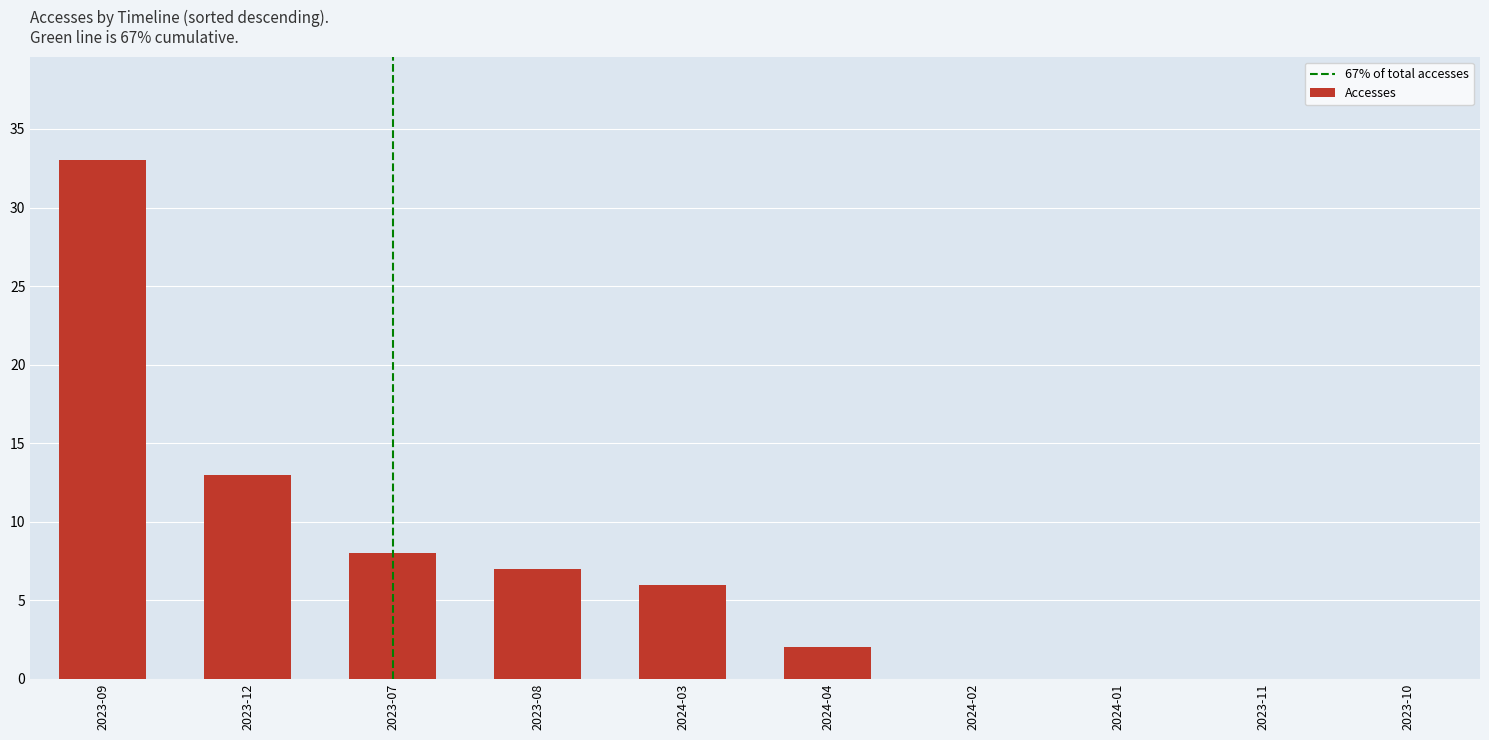

What is the change in value from 2023-12 to 2024-01?

-13